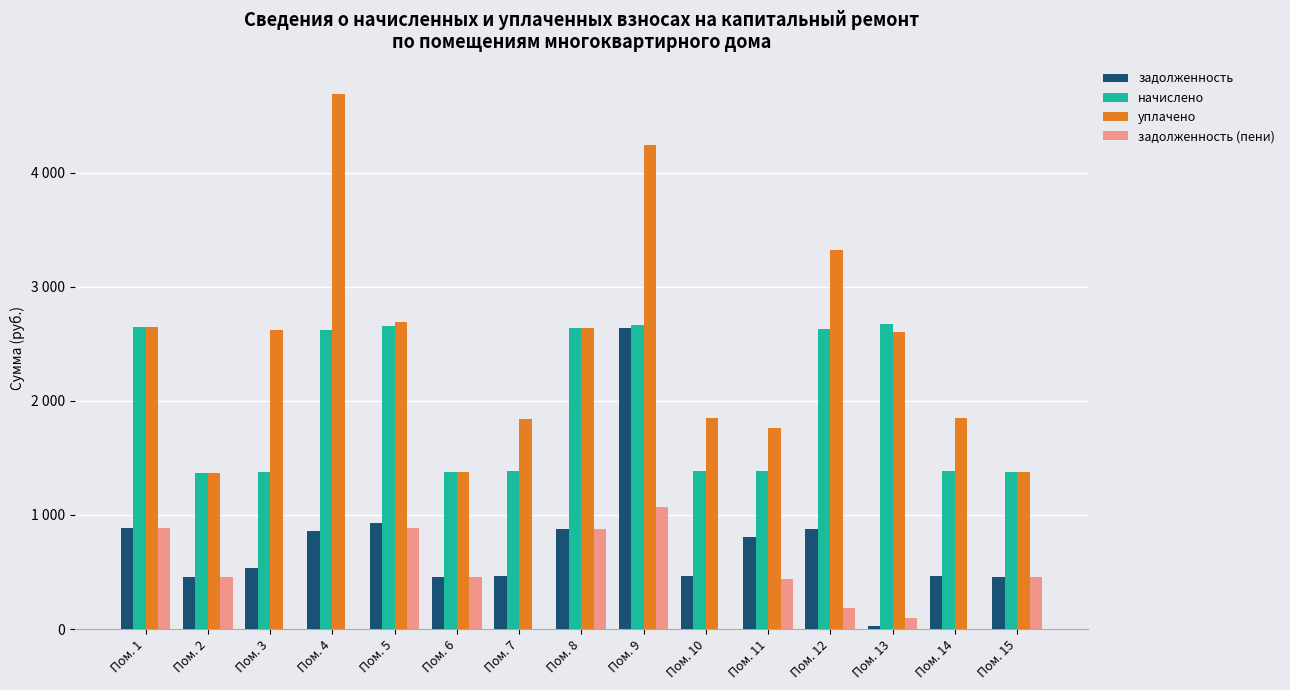

Are the bars grouped side by side (vs. stacked)?

Yes